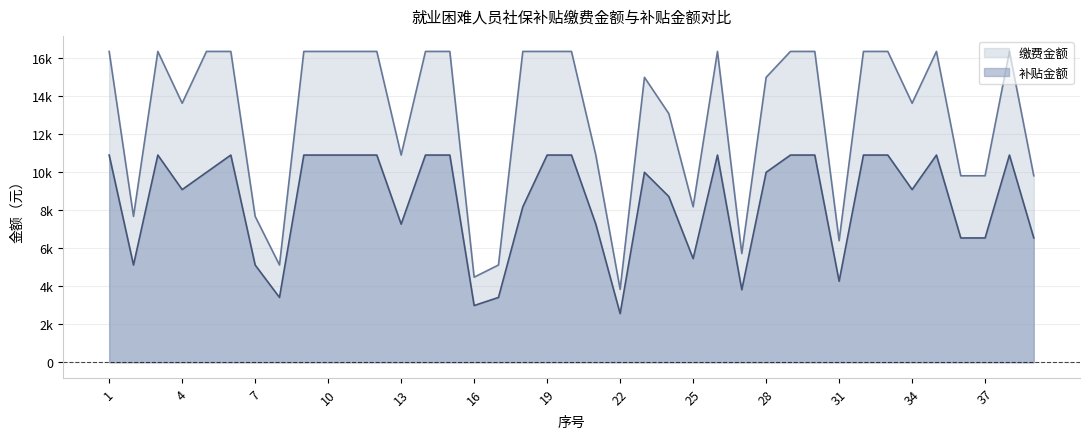

Reading right to left, transcribe all the data shown in this chart.

补贴金额: 39=6544.0	38=10905.6	37=6544.0	36=6544.0	35=10905.6	34=9088.0	33=10905.6	32=10905.6	31=4266.7	30=10905.6	29=10905.6	28=9996.8	27=3817.3	26=10905.6	25=5456.0	24=8724.5	23=9996.8	22=2560.0	21=7270.4	20=10905.6	19=10905.6	18=8179.2	17=3413.3	16=2986.7	15=10905.6	14=10905.6	13=7270.4	12=10905.6	11=10905.6	10=10905.6	9=10905.6	8=3413.3	7=5120.0	6=10905.6	5=9996.8	4=9088.0	3=10905.6	2=5120.0	1=10905.6
缴费金额: 39=9816.0	38=16358.4	37=9816.0	36=9816.0	35=16358.4	34=13632.0	33=16358.4	32=16358.4	31=6400.0	30=16358.4	29=16358.4	28=14995.2	27=5726.0	26=16358.4	25=8184.0	24=13086.7	23=14995.2	22=3840.0	21=10905.6	20=16358.4	19=16358.4	18=16358.4	17=5120.0	16=4480.0	15=16358.4	14=16358.4	13=10905.6	12=16358.4	11=16358.4	10=16358.4	9=16358.4	8=5120.0	7=7680.0	6=16358.4	5=16358.4	4=13632.0	3=16358.4	2=7680.0	1=16358.4